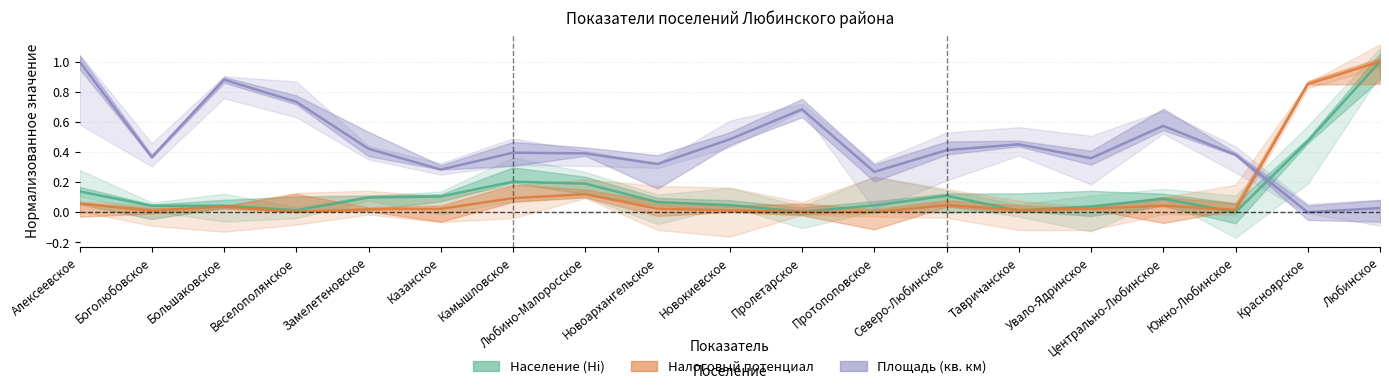

Between which two adjacent categories do Площадь (кв. км) and Население (Нi) first intersect?

Южно-Любинское and Красноярское